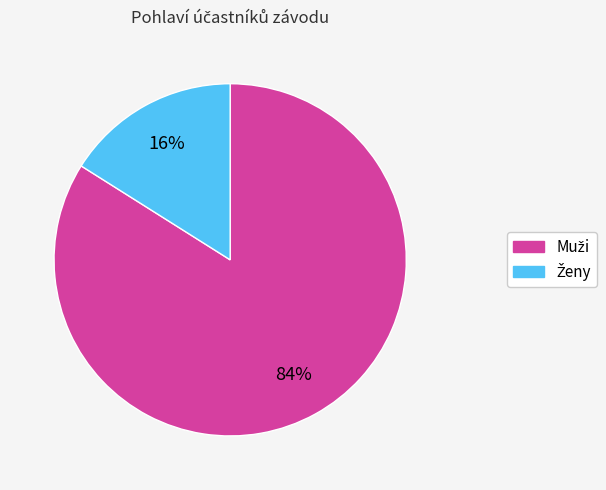

How many slices are in this pie chart?

2